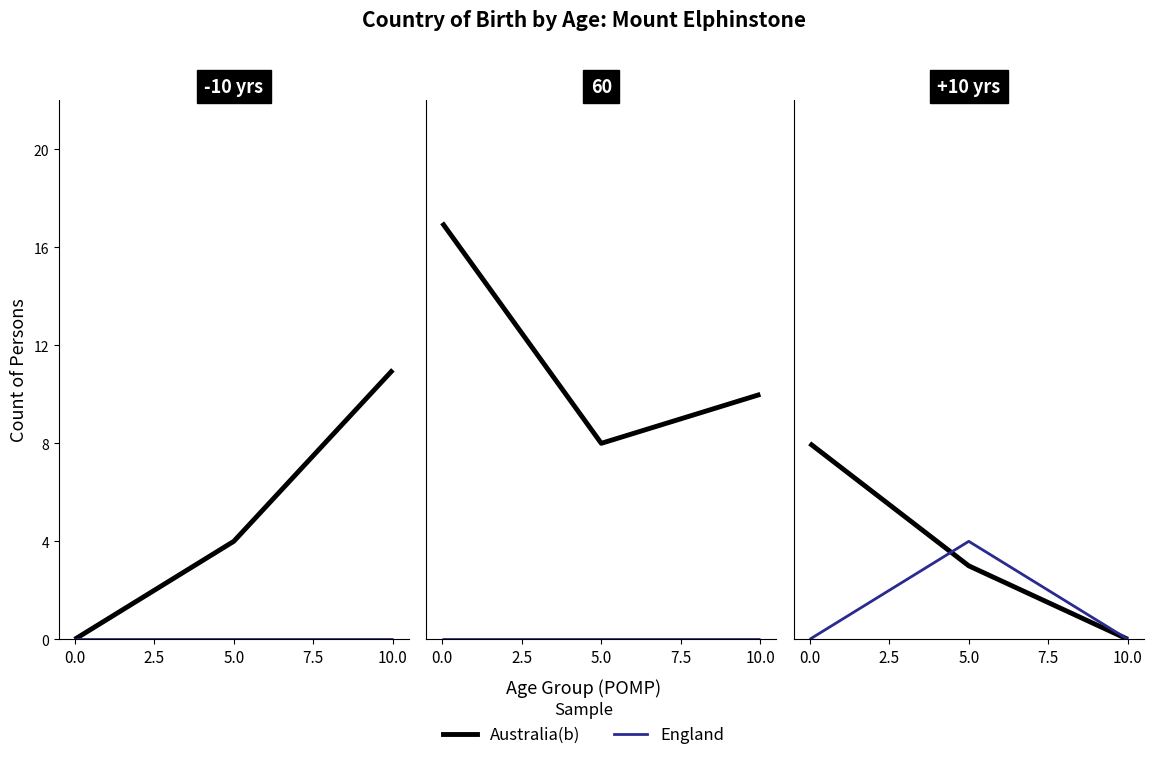

At how many categories does at least one series exceed 0?

2